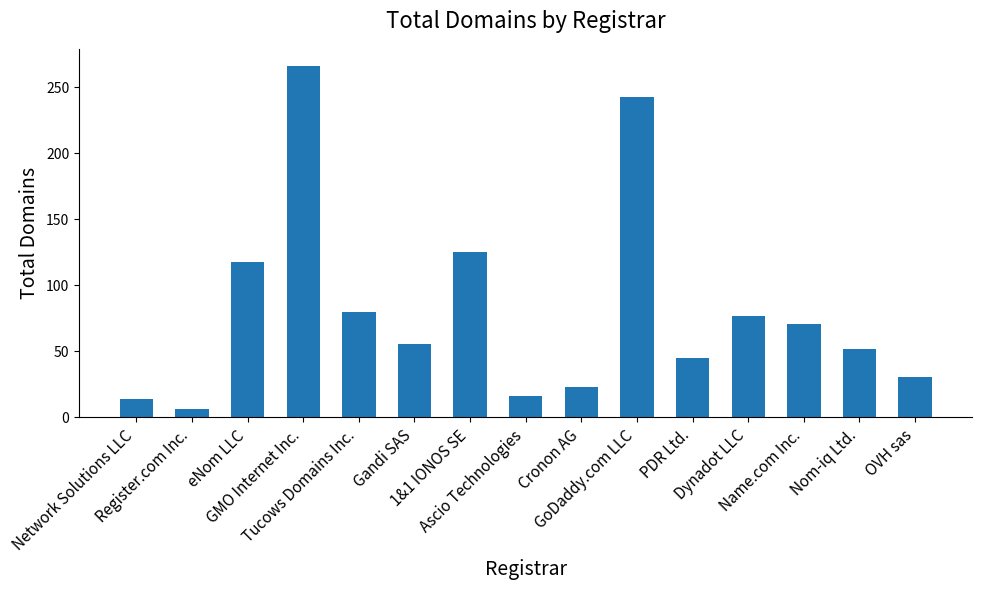

What is the minimum value shown in the chart?

6